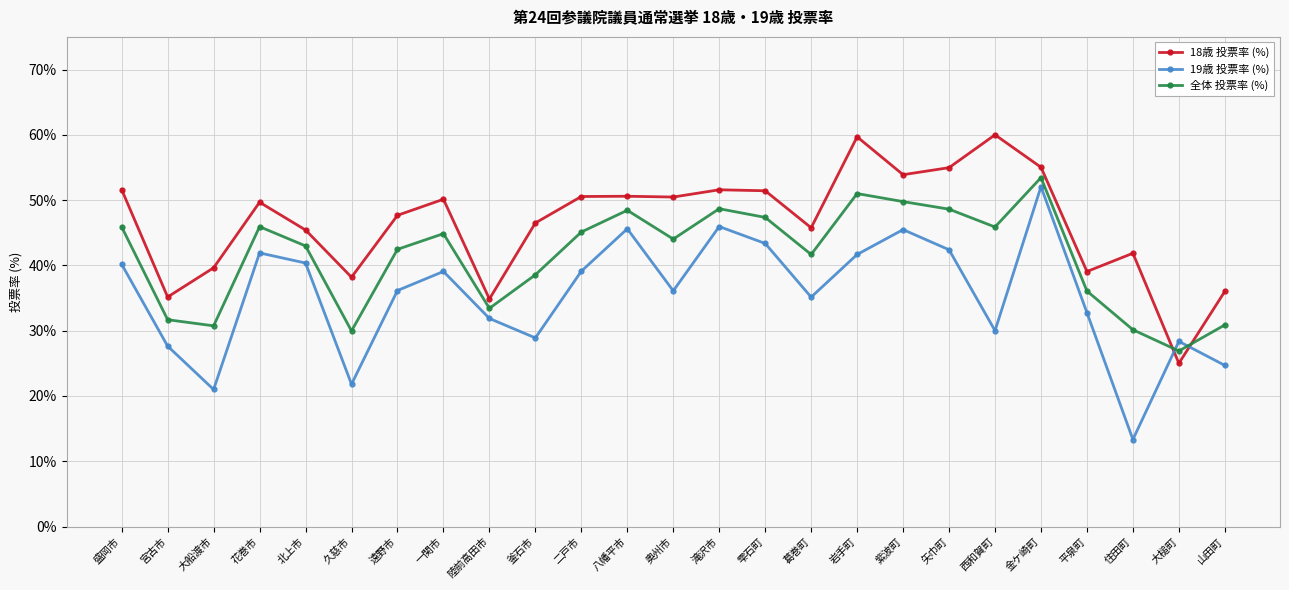

What is the approximate value of 18歳 投票率 (%) at 葛巻町?

45.8